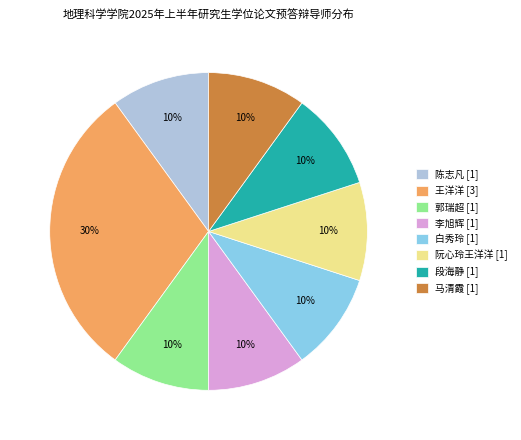

To the nearest percent, what is the average slice percentage?

12%